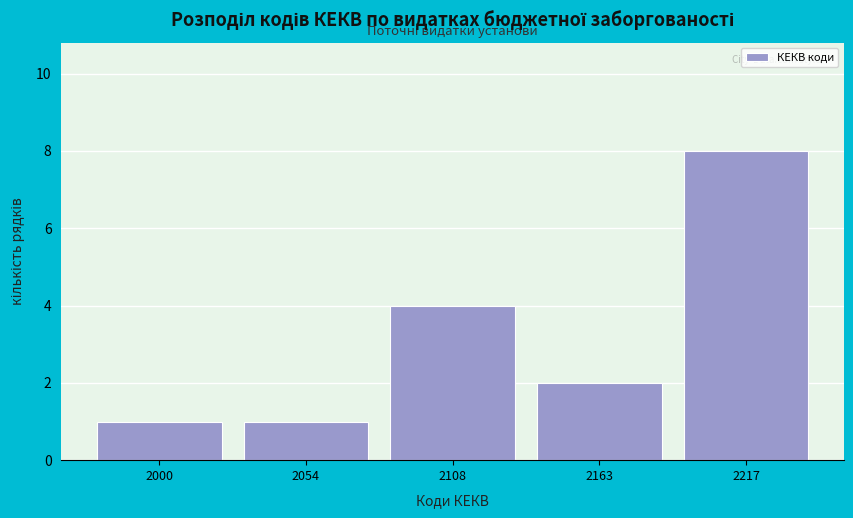

Reading left to right, what are all the values shown in this chart?

2000=1	2054=1	2108=4	2163=2	2217=8